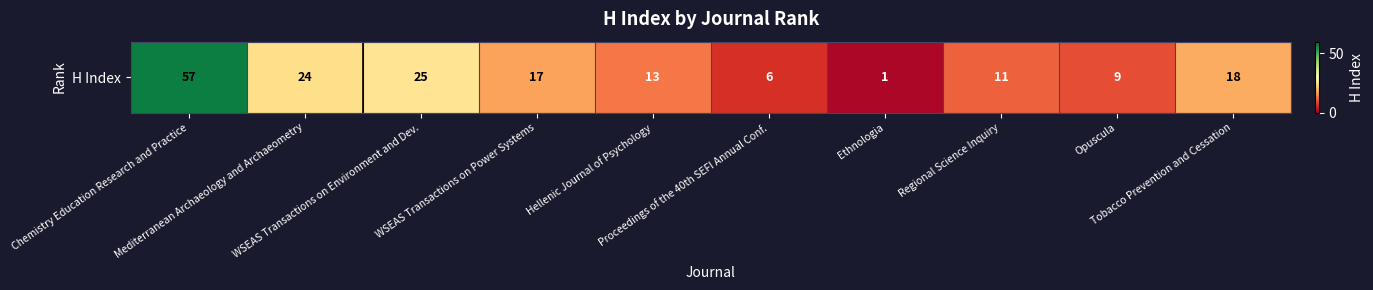

How many data points does each series have?

10